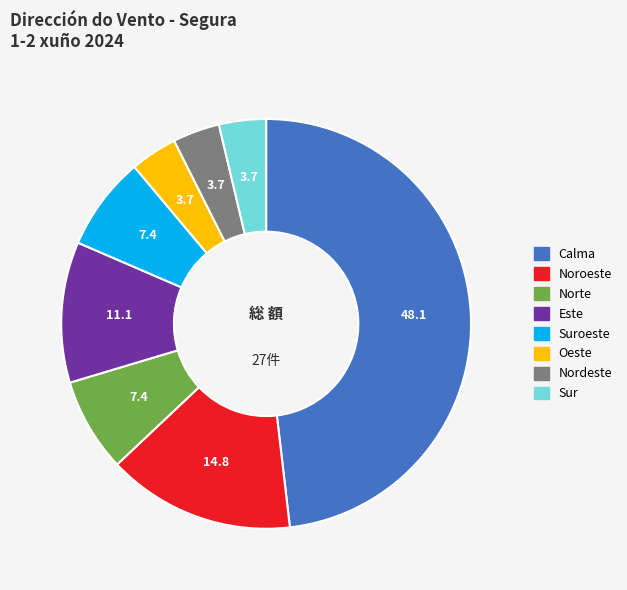

Does any single category account for the majority?

No